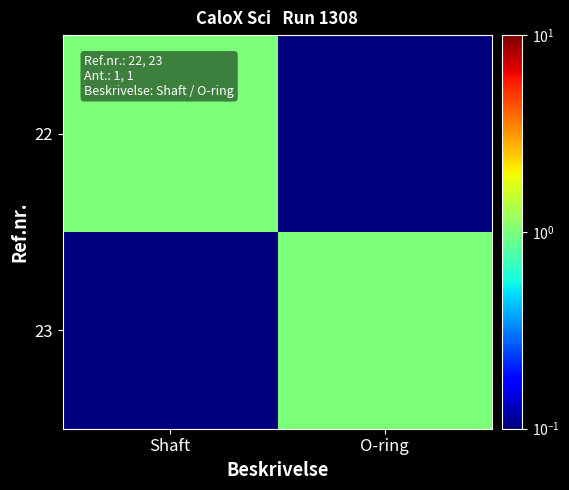

Reading right to left, list all the values displayed in this chart.

22: O-ring=0.1	Shaft=1.0
23: O-ring=1.0	Shaft=0.1